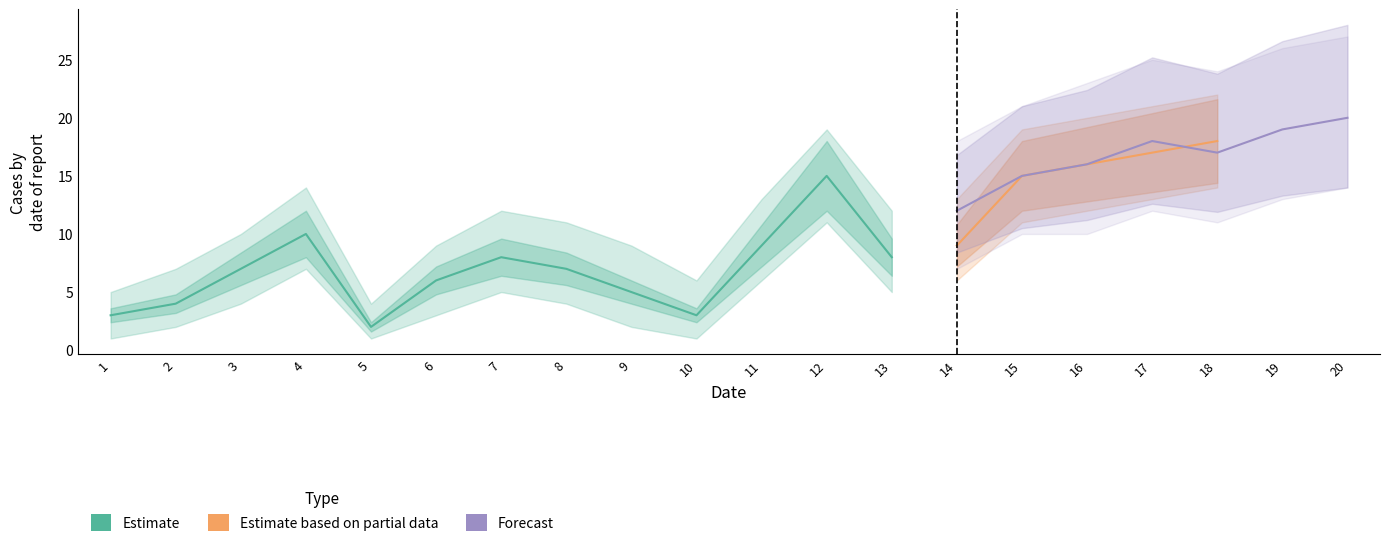

The Estimate based on partial data series shows 2 at 3. True or false?

False